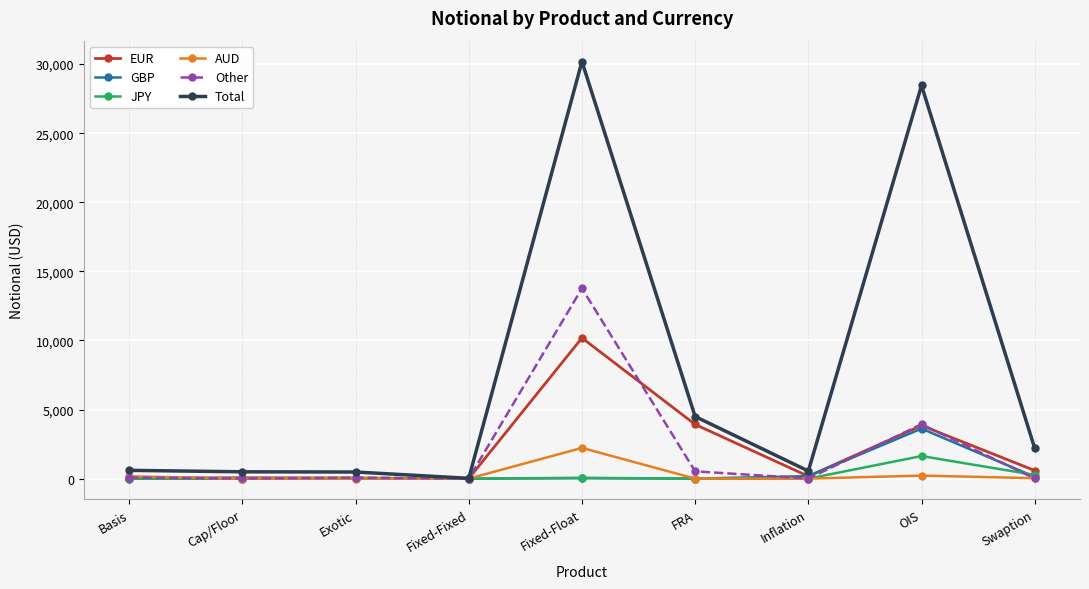

Which series changed the most between Fixed-Float and OIS?

Other